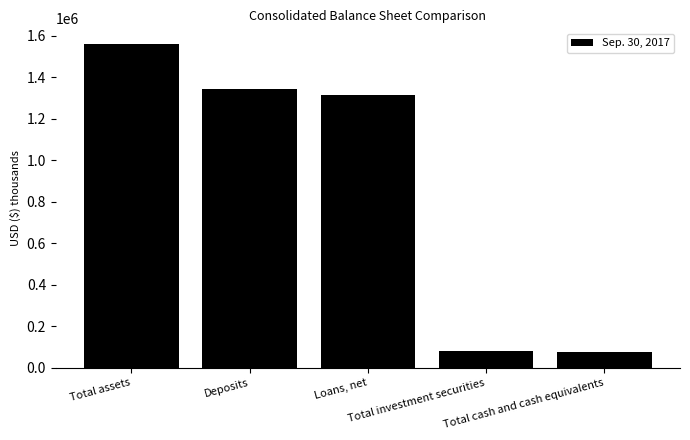

What is the approximate value at Total assets, to the nearest 100?

1557700